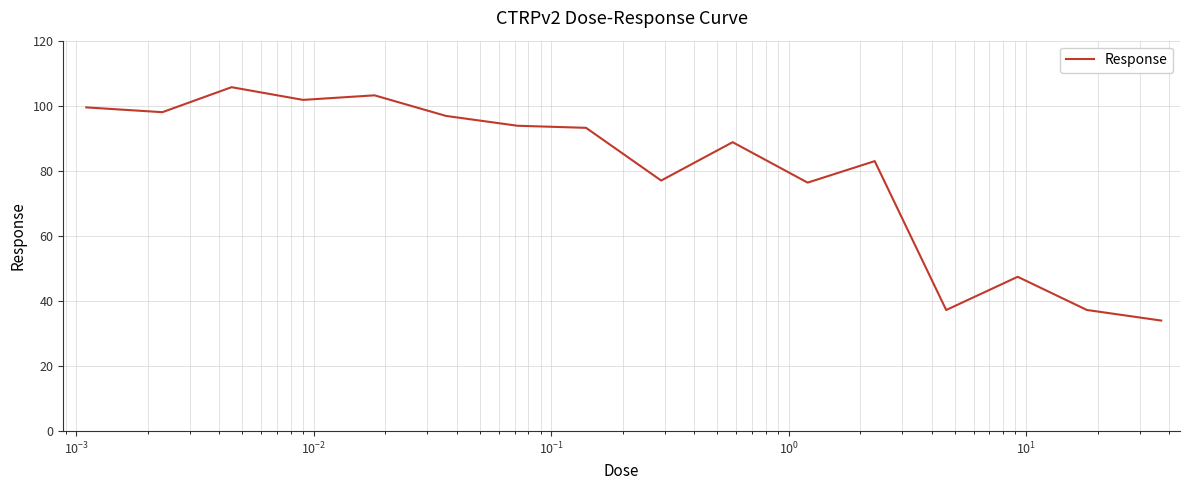

What is the greatest value displayed?

105.7